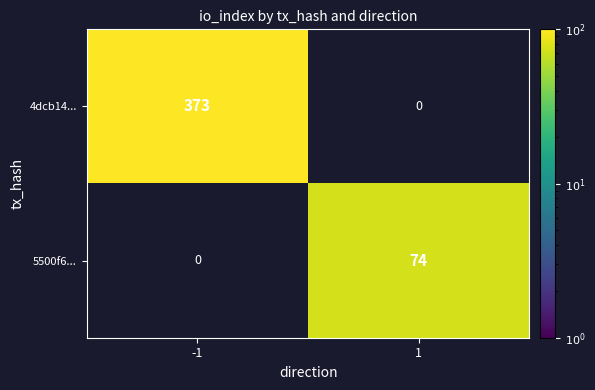

True or false: 4dcb14... has a value of 645 at -1.

False